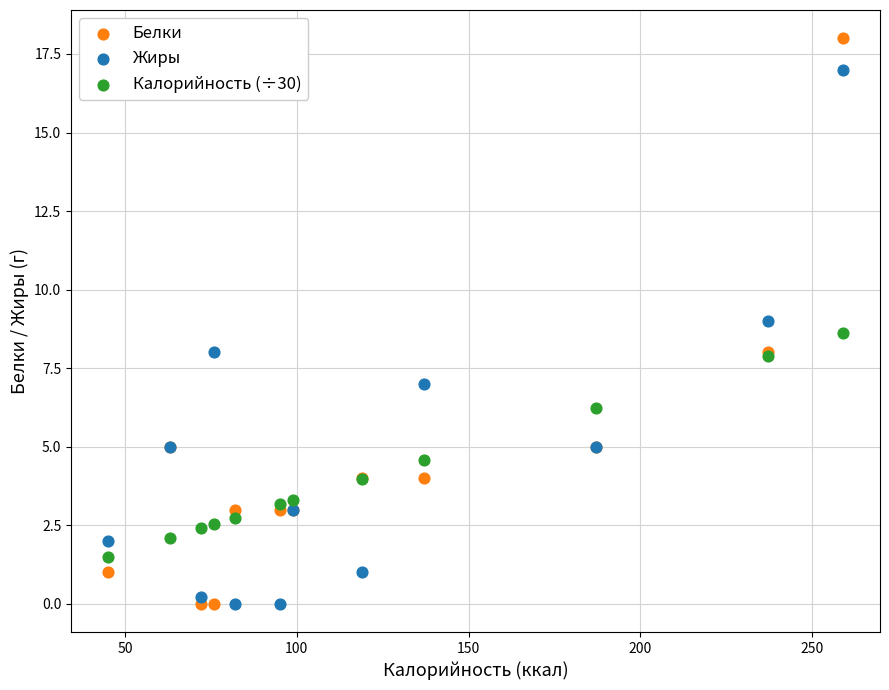

What are all the series names shown in the legend?

Белки, Жиры, Калорийность (÷30)